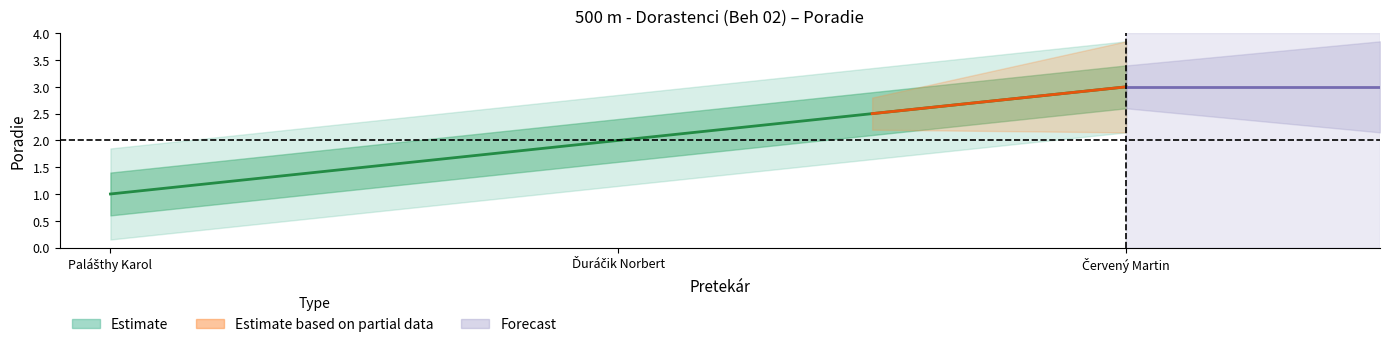

What is the label of the 1st point from the right?

Červený Martin